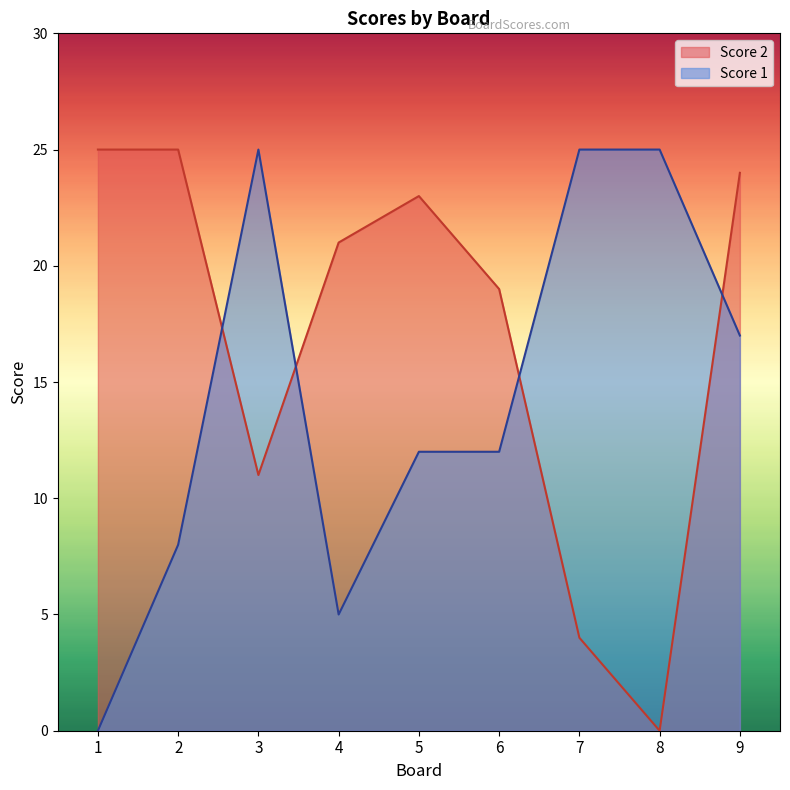

What is the average value of the Score 1 series?

14